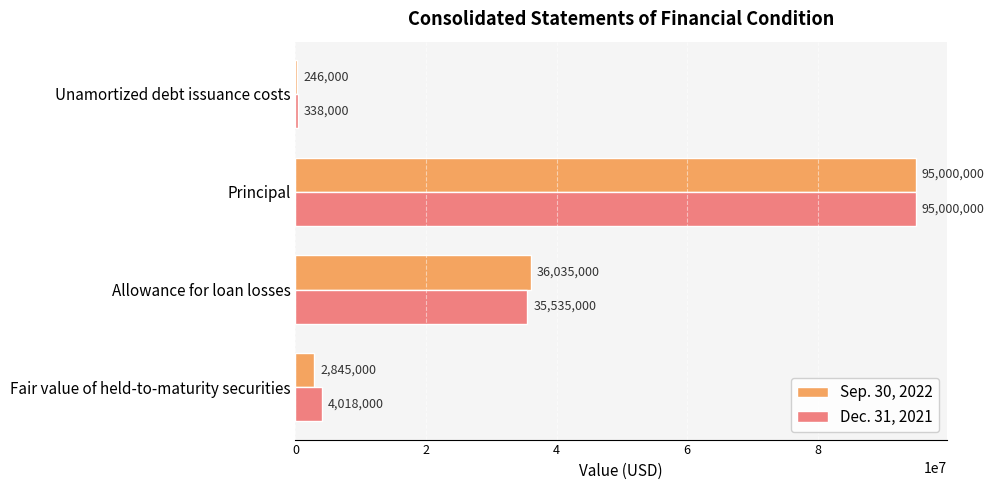

Is it true that Dec. 31, 2021 equals 95000000 at Principal?

True